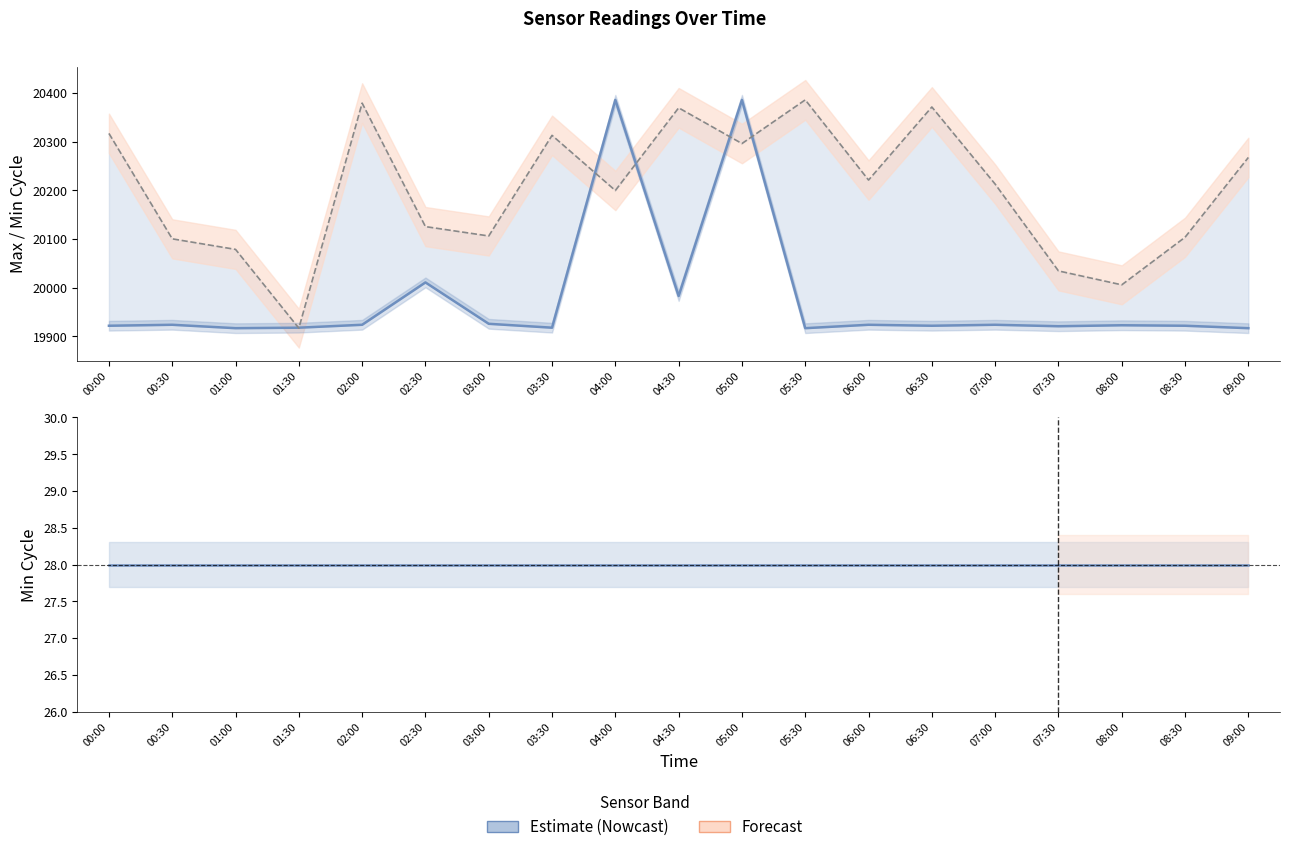

What is the maximum value shown in the chart?

20386.0